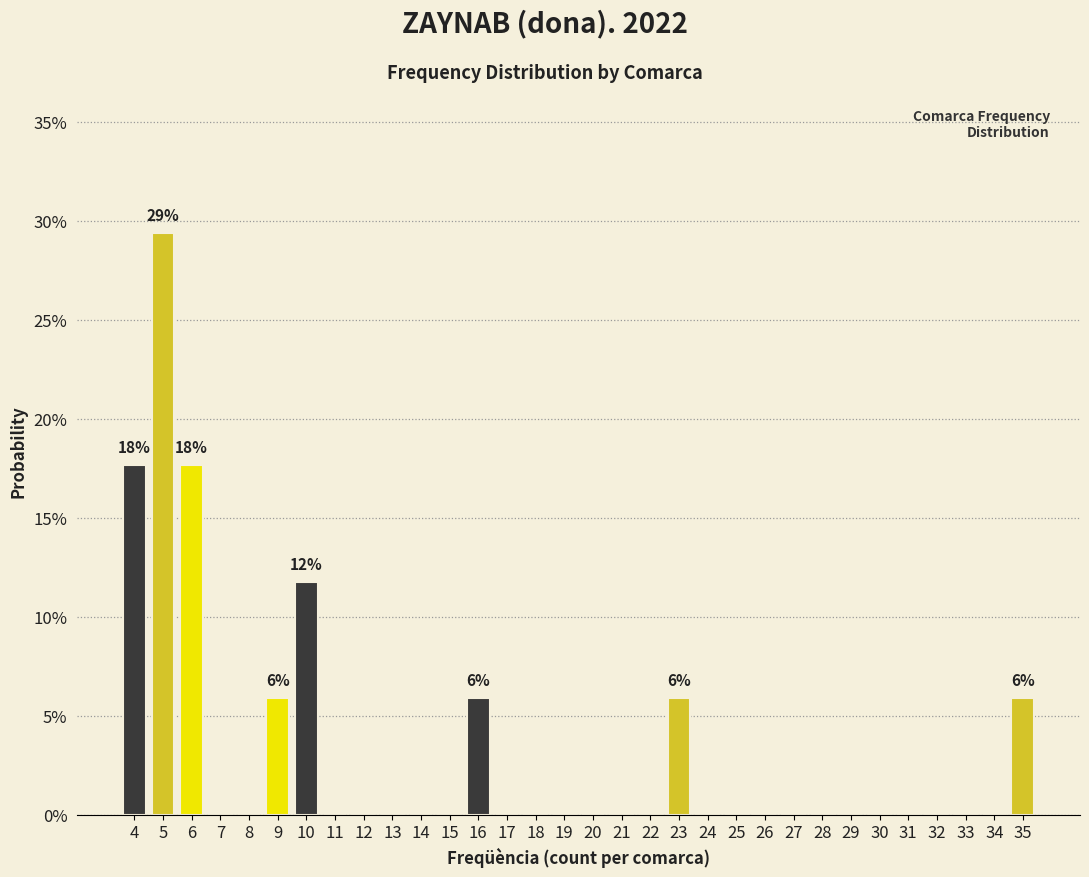

Over which range of the x-axis is the bar tallest?

4.5 to 5.5